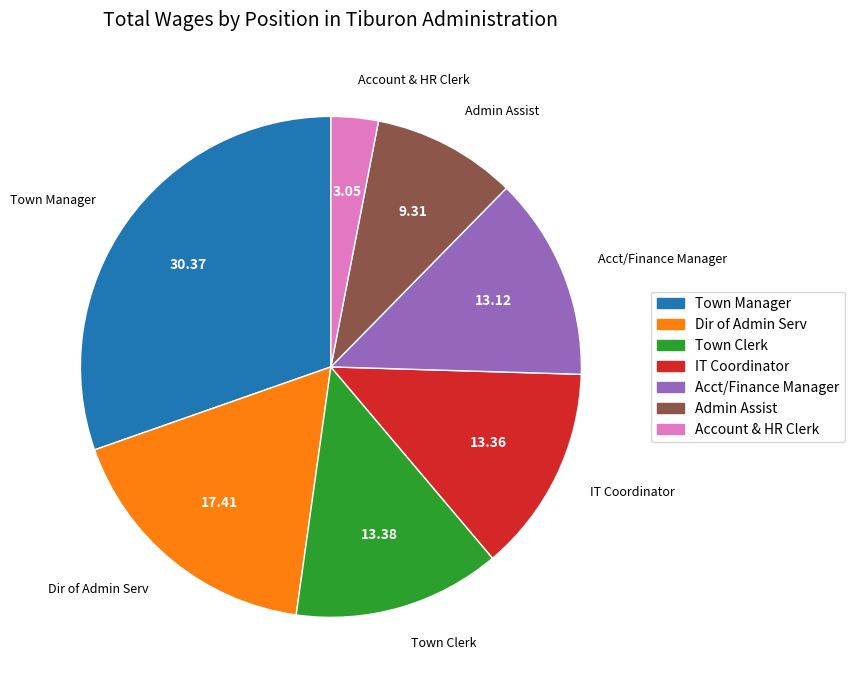

How many slices are in this pie chart?

7